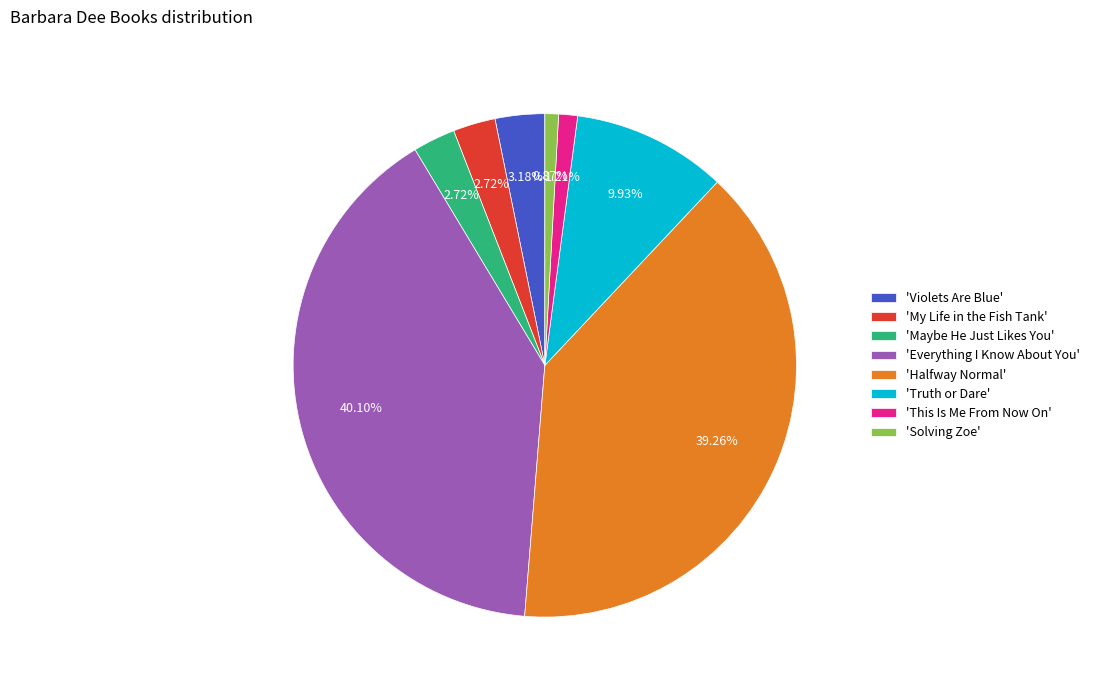

Does 'Truth or Dare' represent more than half of the total?

No